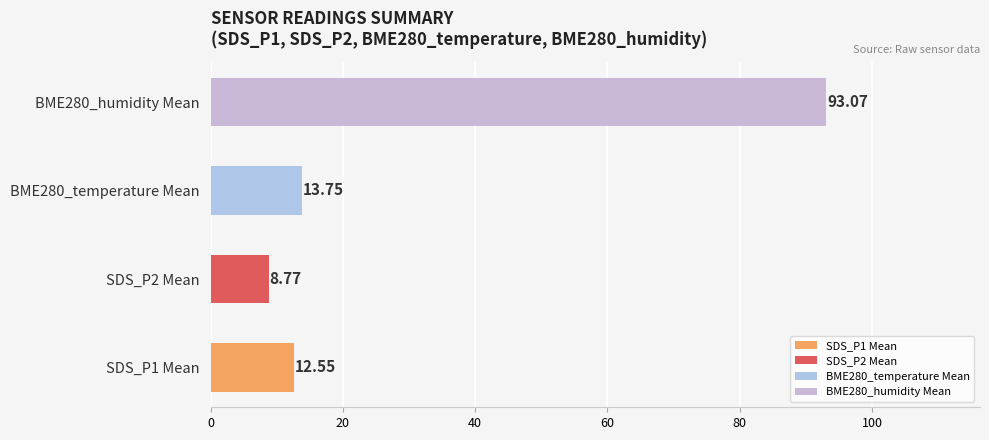

Which has a higher value, BME280_humidity Mean or SDS_P1 Mean?

BME280_humidity Mean